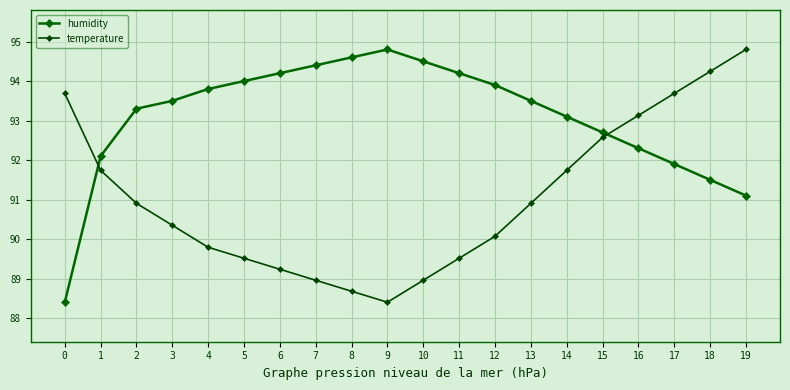

List the series in order of their overall mean, lowest first.

temperature, humidity